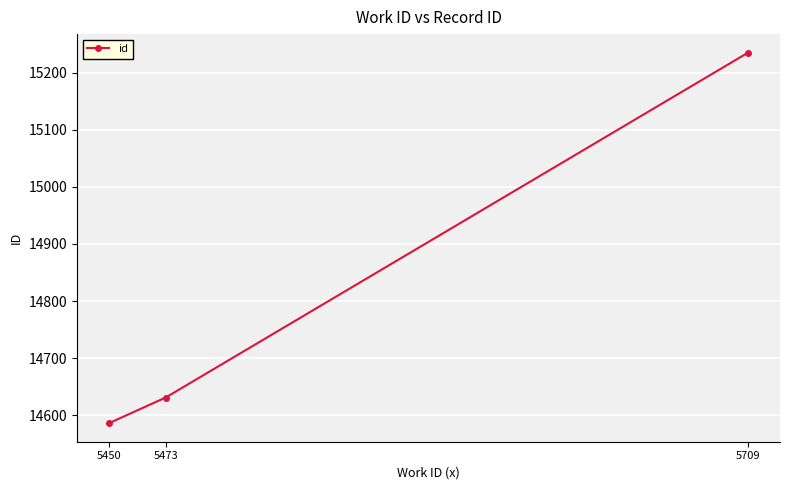

Does the chart have visible grid lines?

Yes